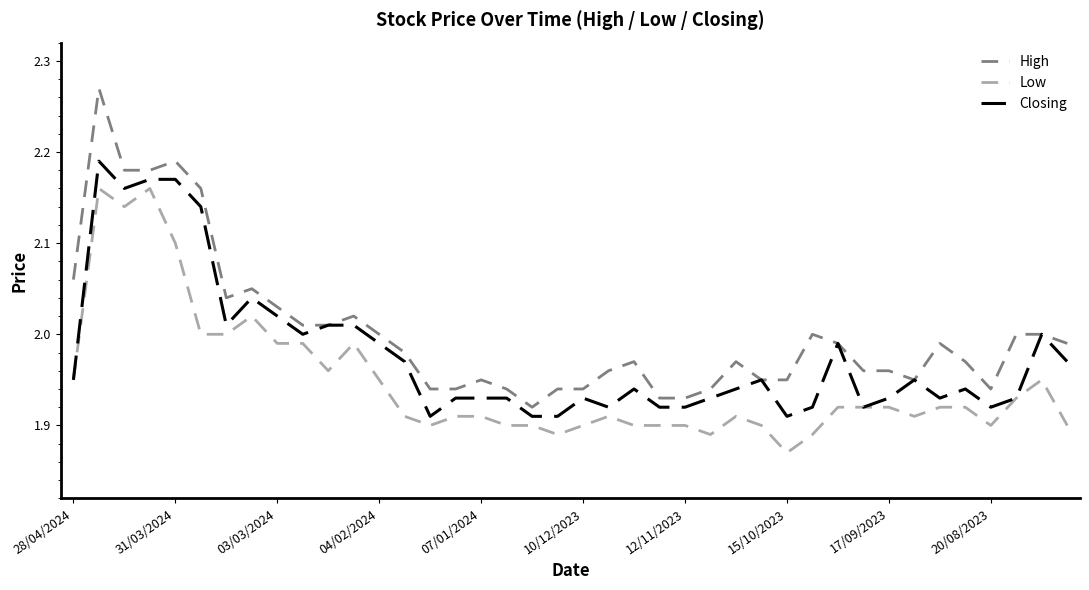

Which series has the largest total across all categories?

High